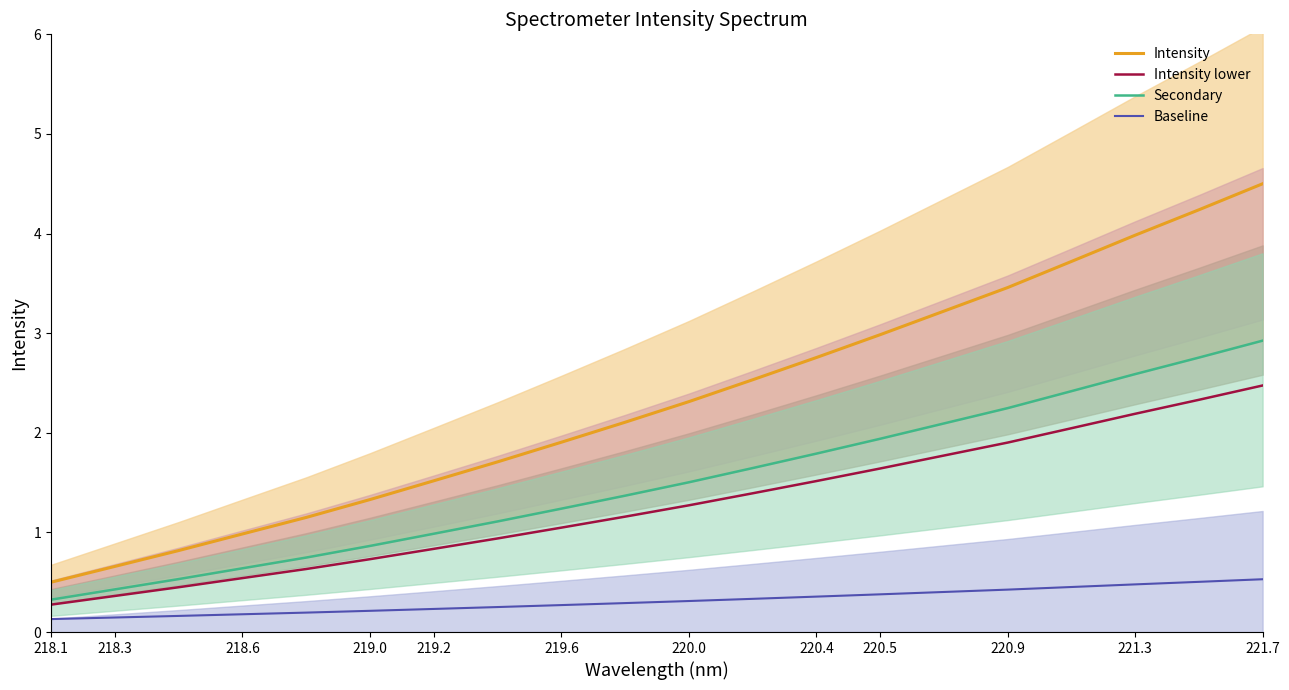

True or false: Intensity lower and Intensity intersect in this chart.

False